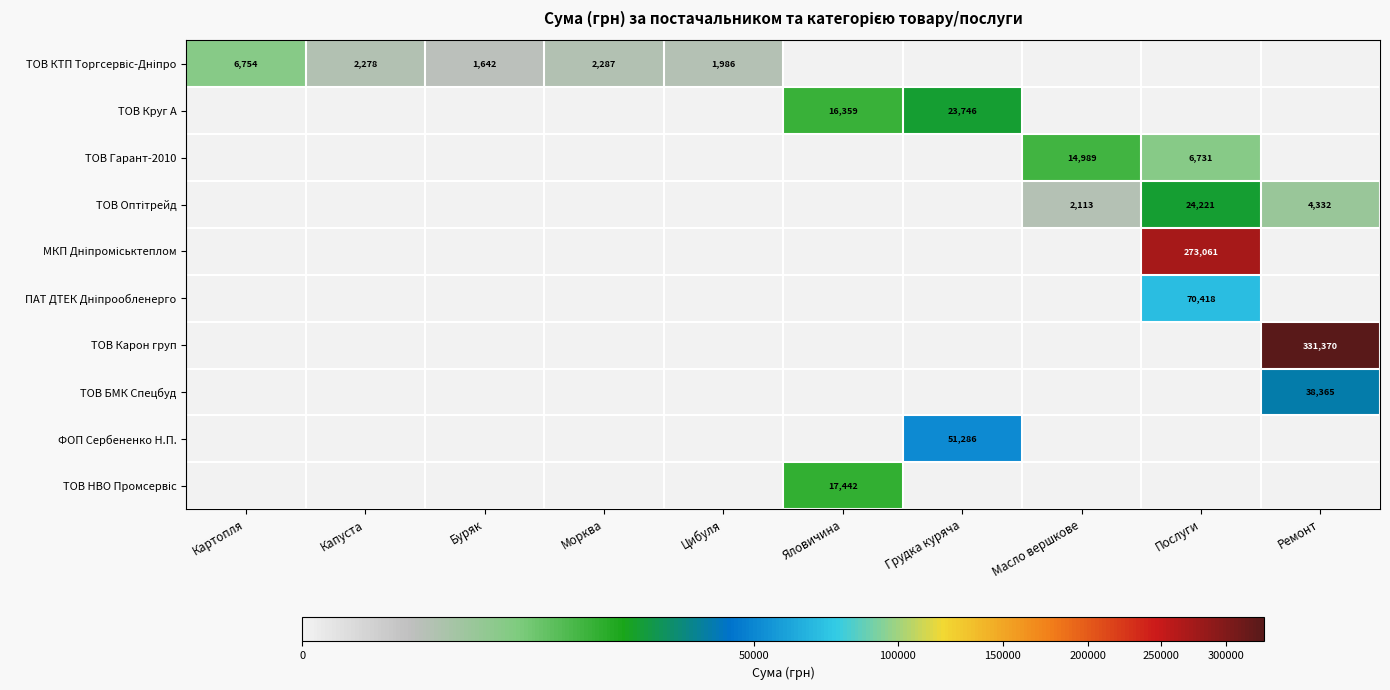

The value of ТОВ Круг А at Яловичина is 25126. True or false?

False